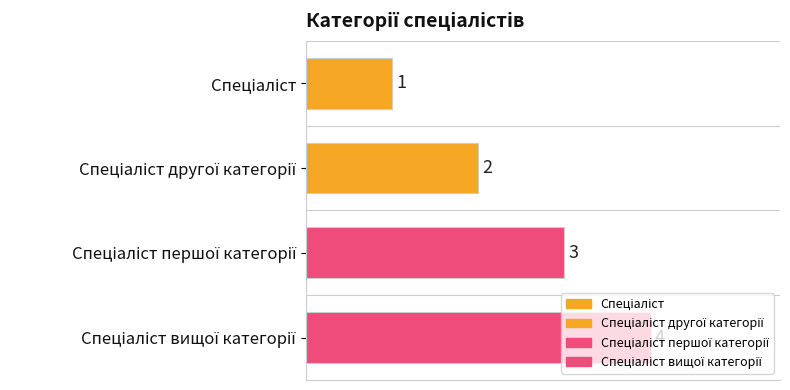

Rank the categories by value from lowest to highest.

Спеціаліст, Спеціаліст другої категорії, Спеціаліст першої категорії, Спеціаліст вищої категорії